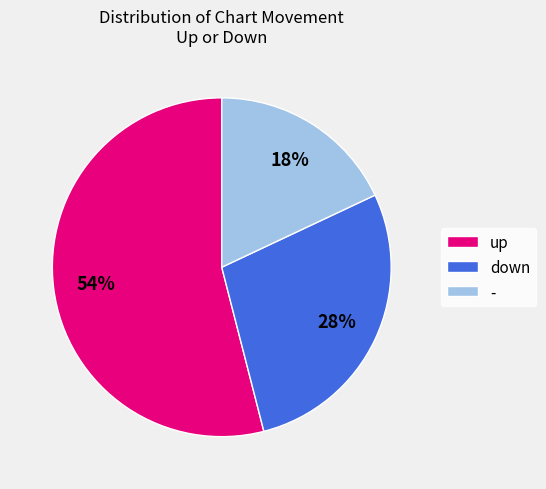

True or false: - accounts for 18% of the total.

True